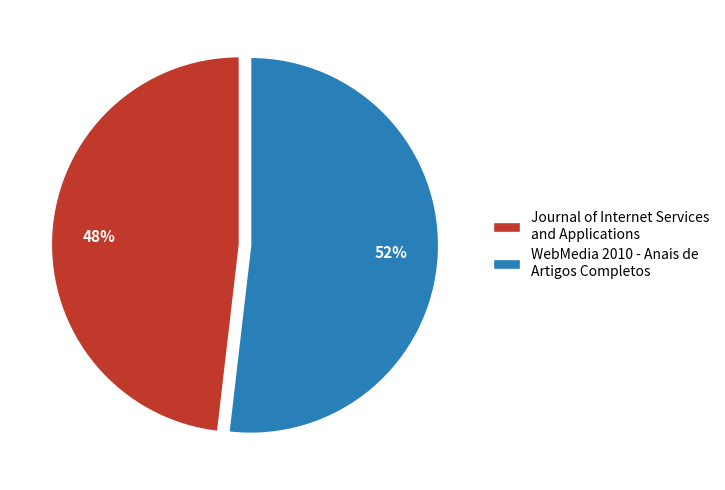

What is the largest slice in the pie chart?

WebMedia 2010 - Anais de Artigos Completos